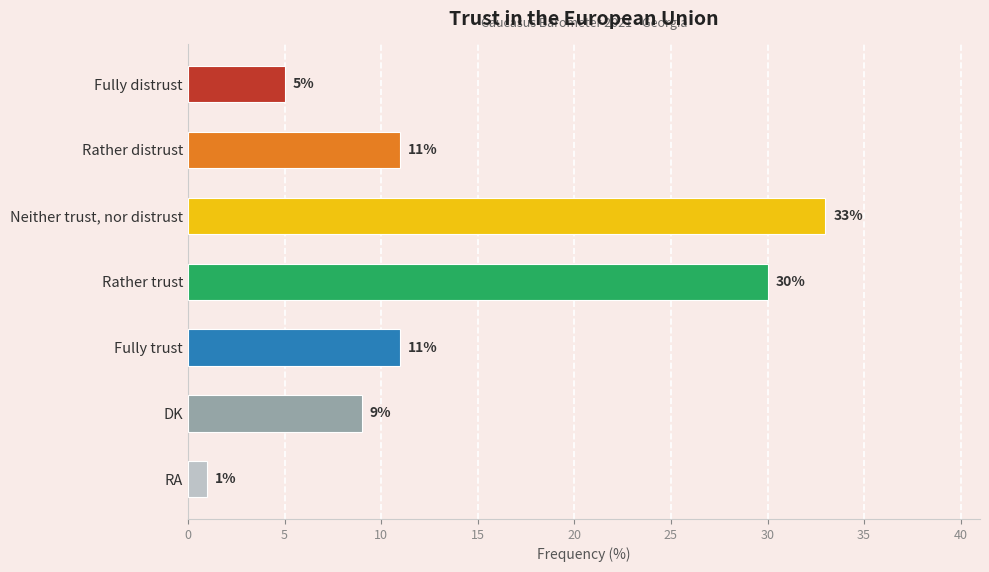

Reading top to bottom, what are all the values shown in this chart?

5	11	33	30	11	9	1